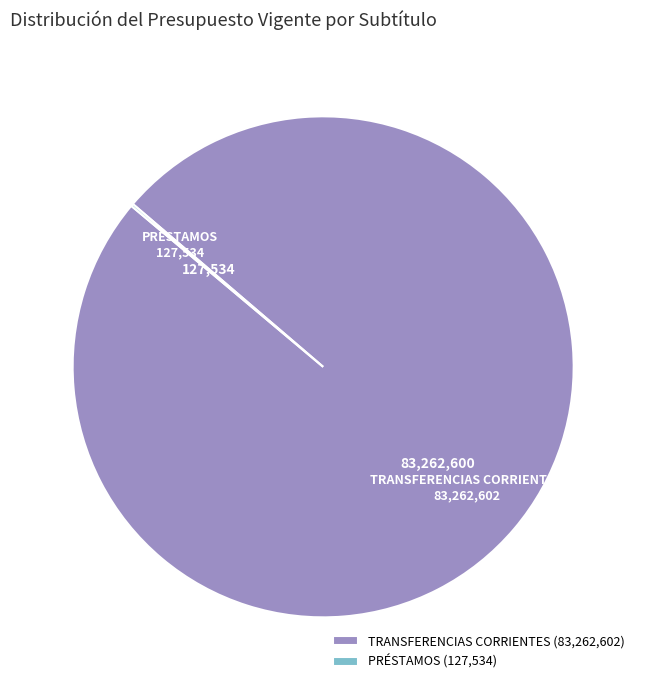

Does TRANSFERENCIAS CORRIENTES account for over 50% of the chart?

Yes